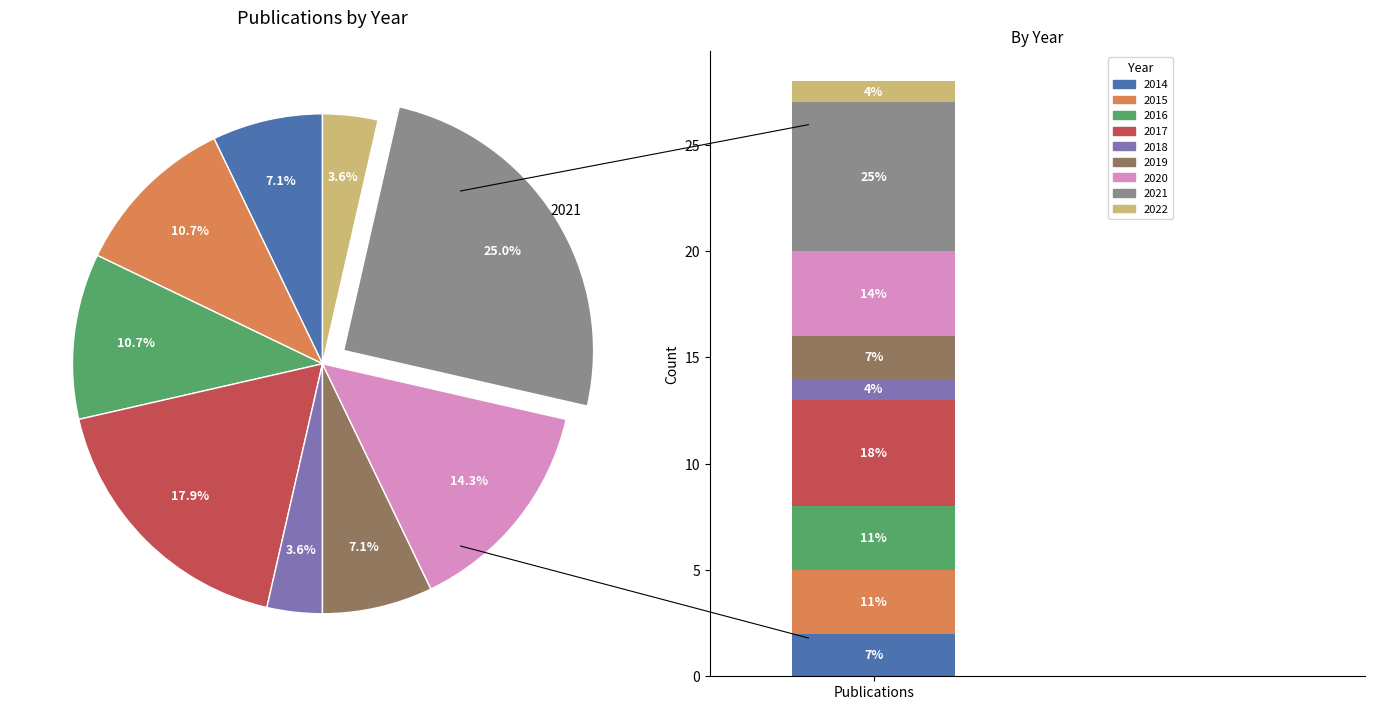

Is there any slice that represents more than half of the pie?

No